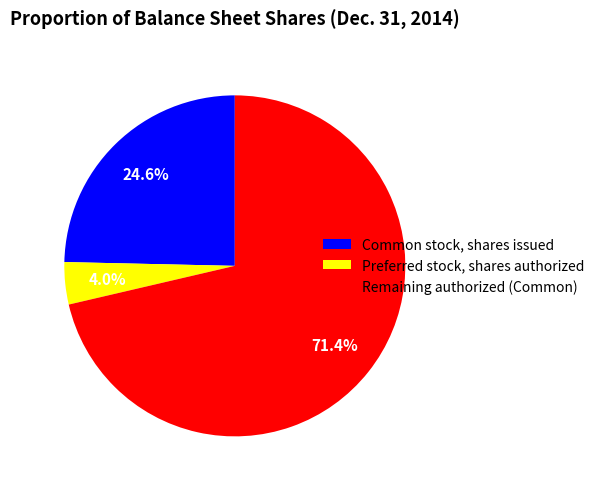

Which slice is the largest?

Remaining authorized (Common)